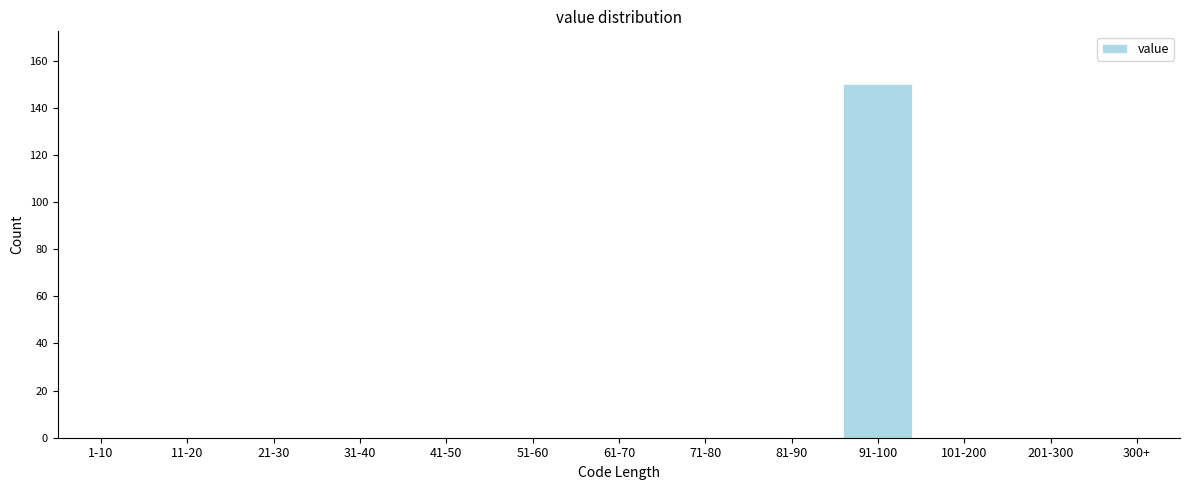

Reading left to right, transcribe all the data shown in this chart.

1-10=0	11-20=0	21-30=0	31-40=0	41-50=0	51-60=0	61-70=0	71-80=0	81-90=0	91-100=150	101-200=0	201-300=0	300+=0